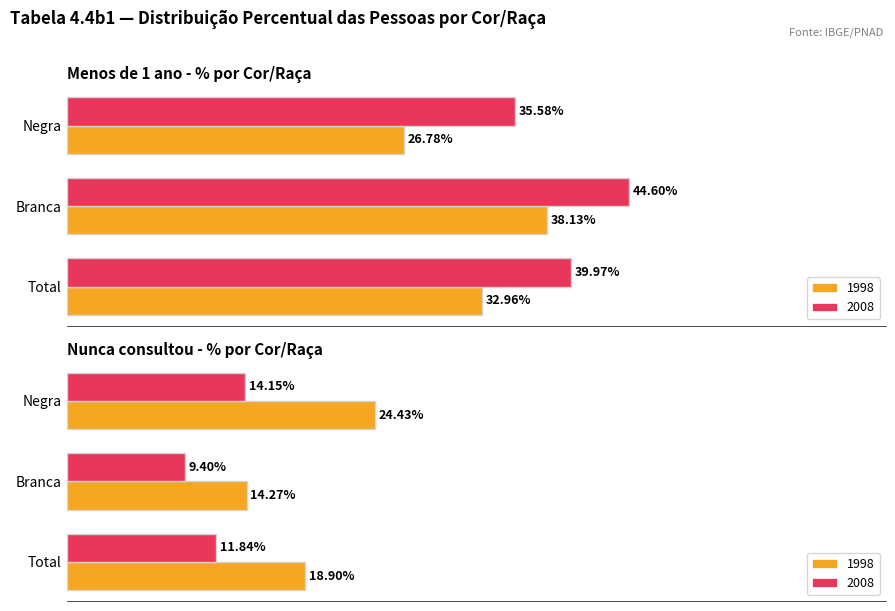

Is the value of Menos de 1 ano 2003 at Negra greater than the value of Menos de 1 ano 2008 at Total?

No